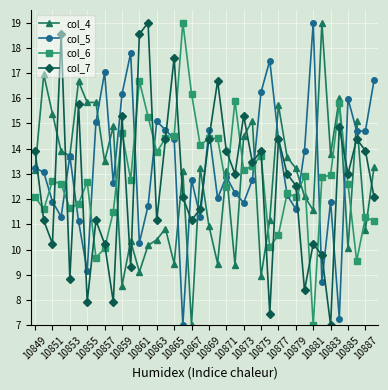

What is the smallest value displayed?

7.0